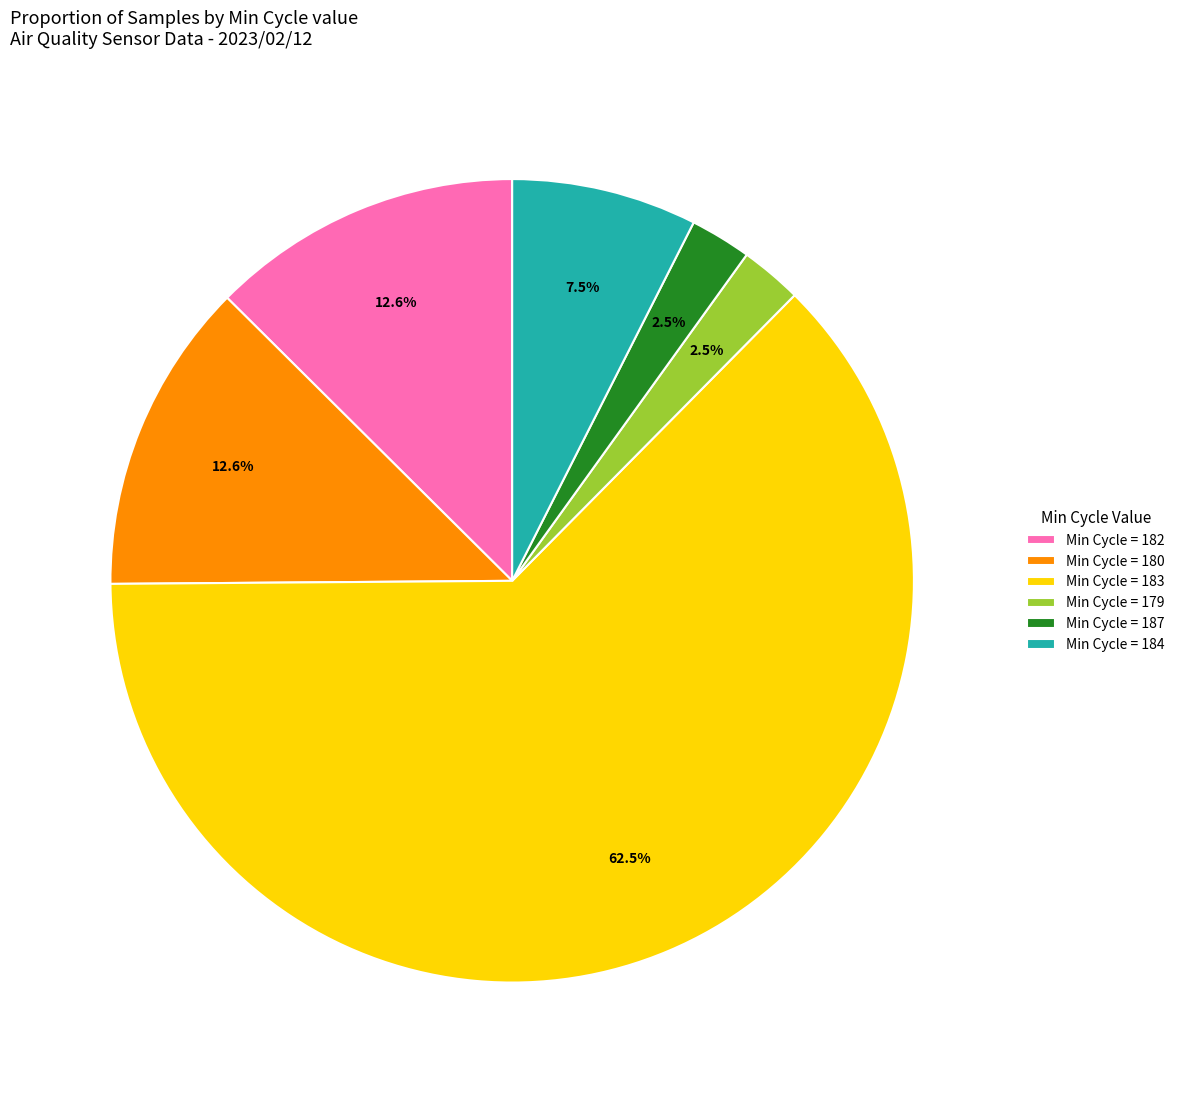

How many slices are in this pie chart?

6